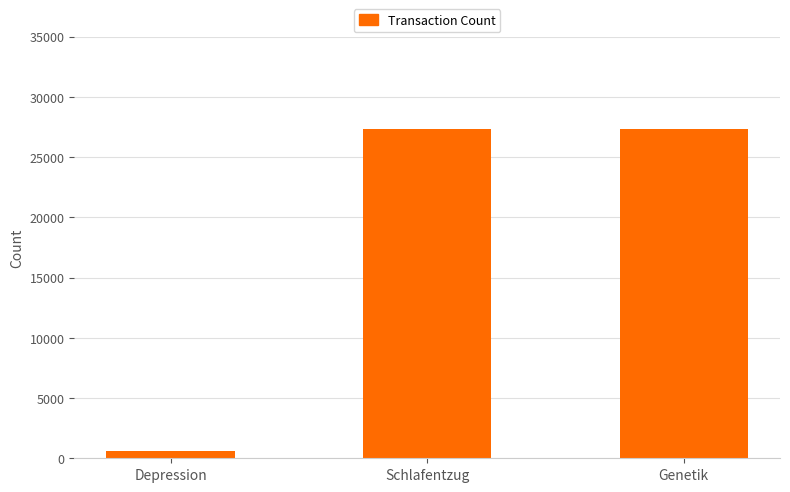

How many data points are less than 27313?

1